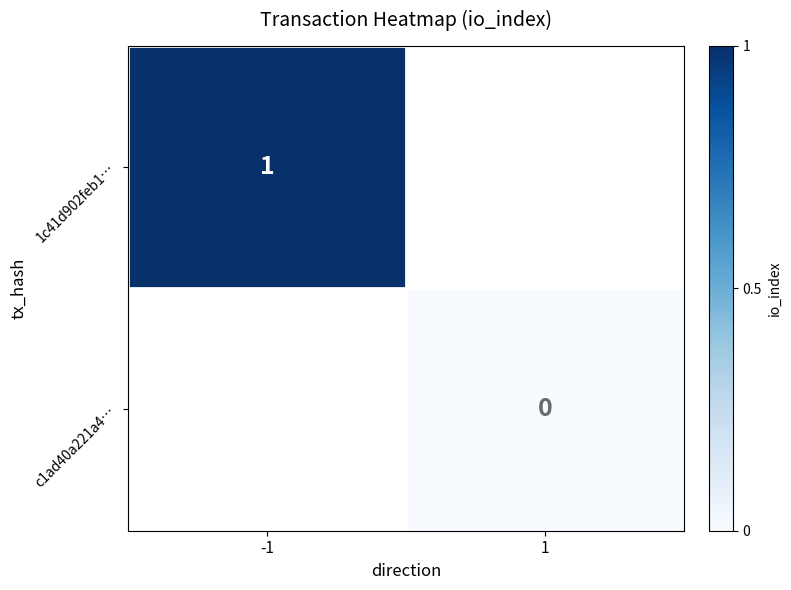

Is it true that 1c41d902feb1… equals 1 at -1?

True